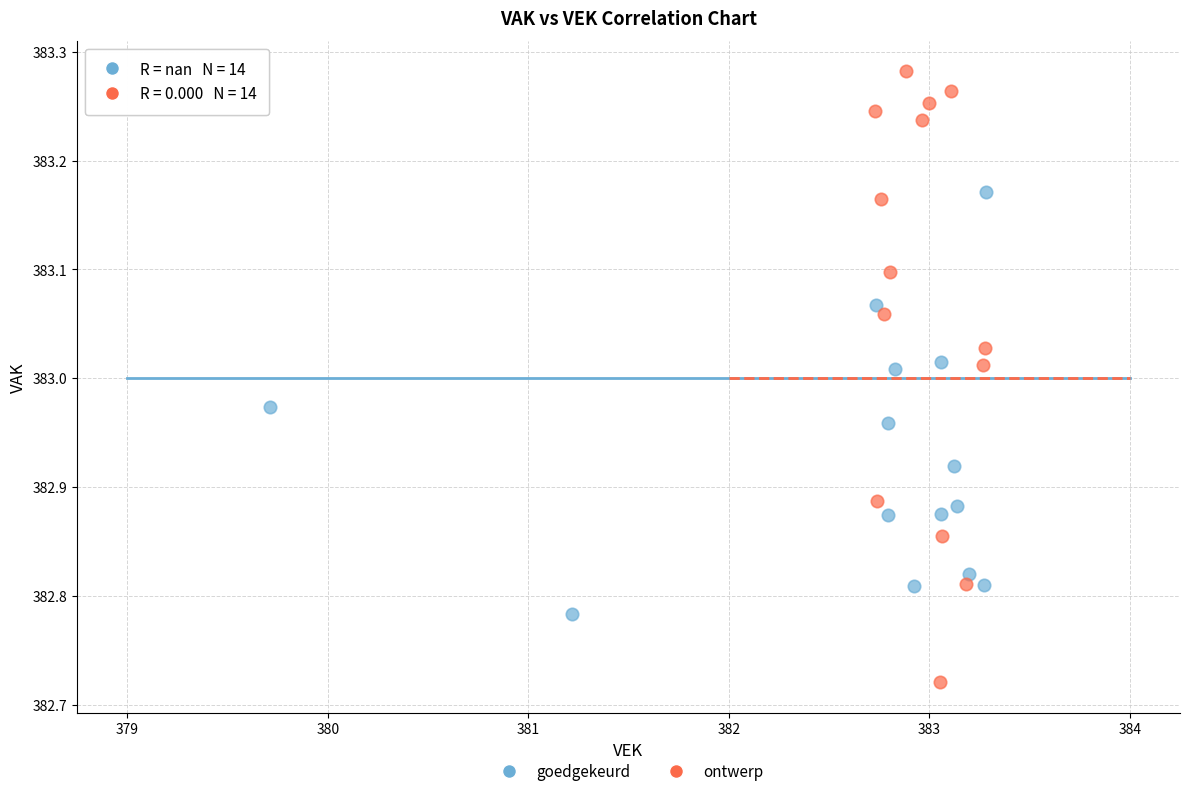

Which series has the largest Y range (max minus min)?

ontwerp